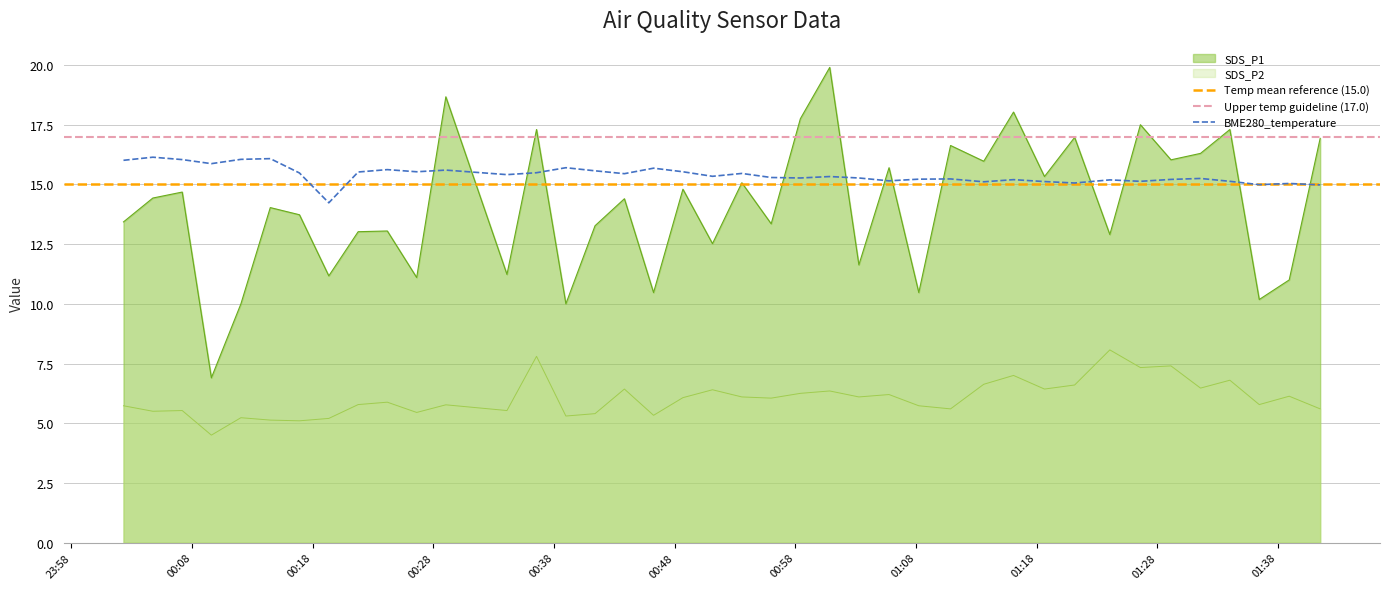

At how many categories does at least one series exceed 19?

1